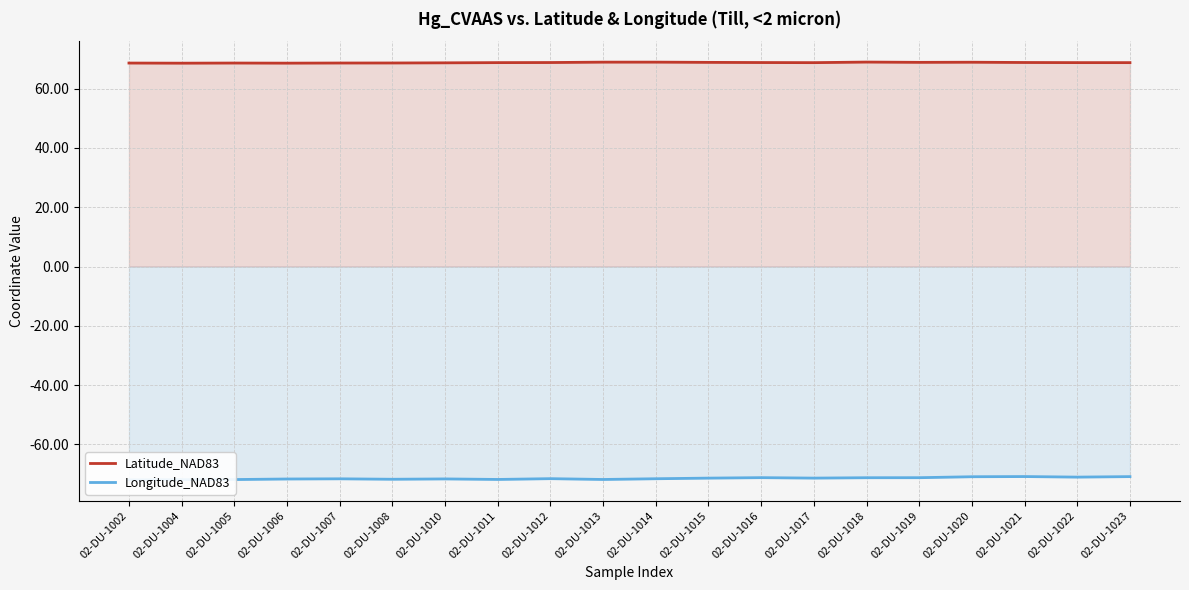

What is the maximum value shown in the chart?

69.0